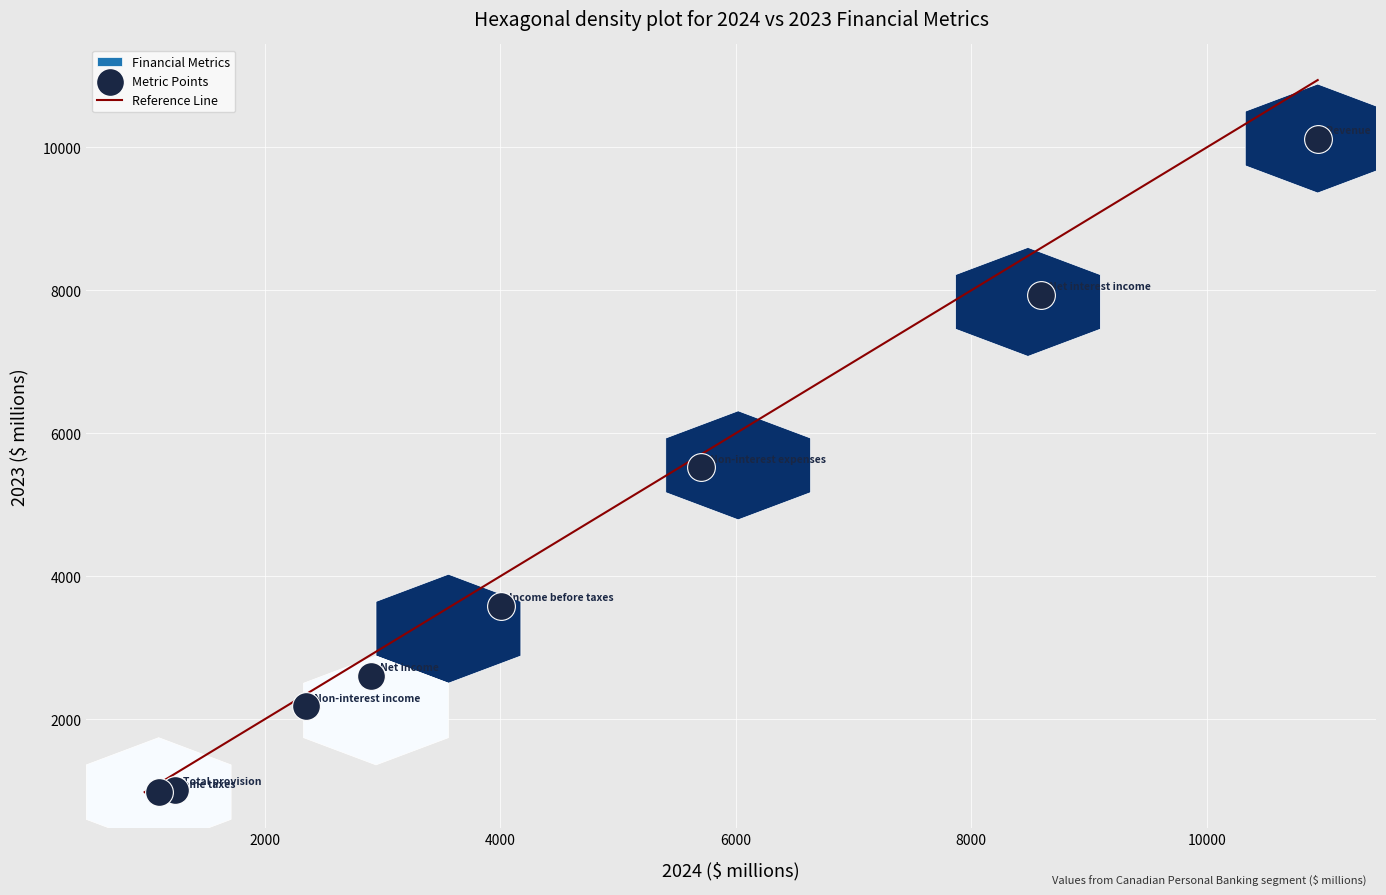

What is the range of X values (max minus min)?

9844